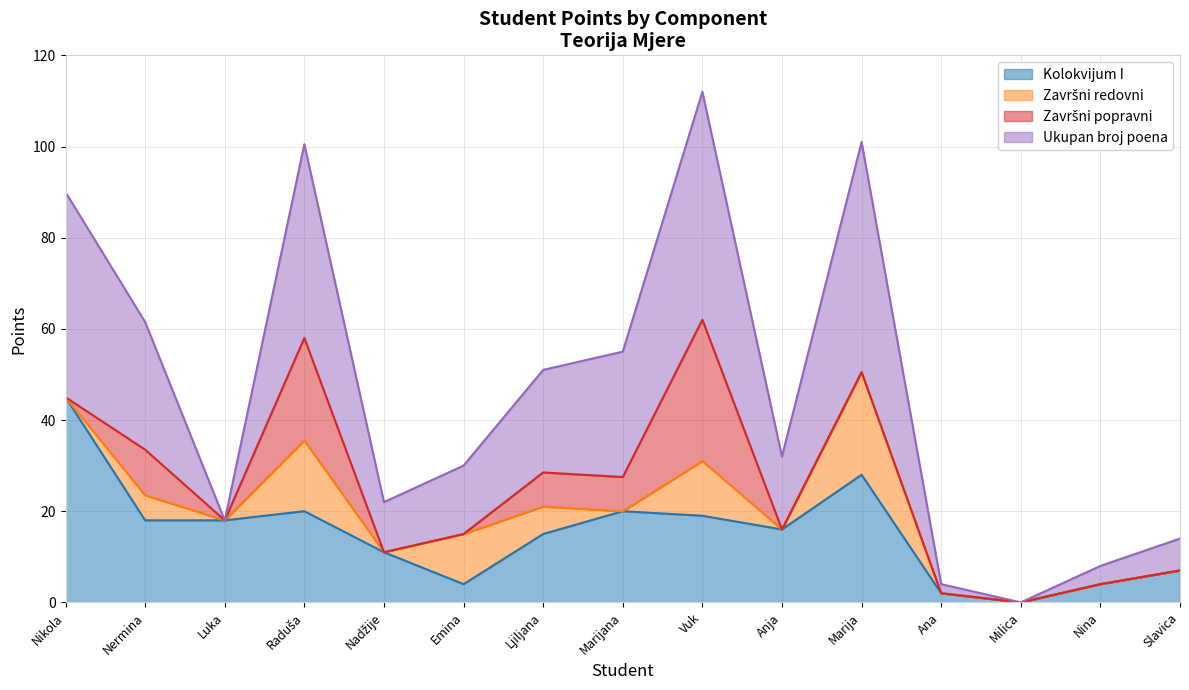

What is the maximum value shown in the chart?

112.0